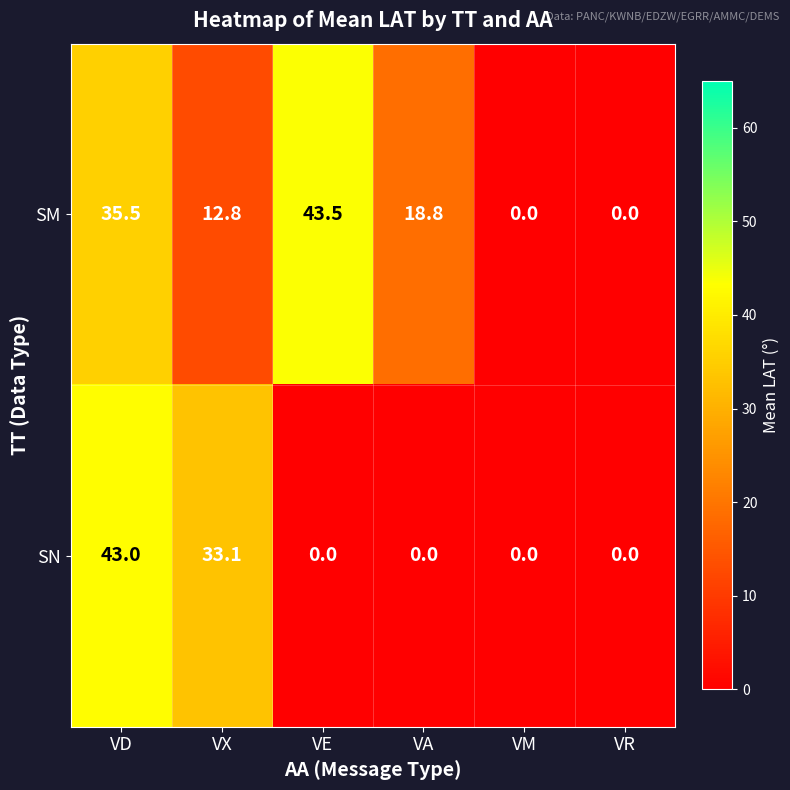

List the series in order of their overall mean, highest first.

SM, SN